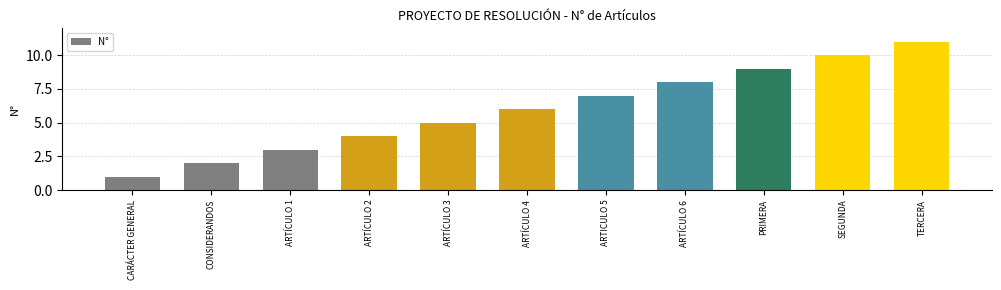

Which category has the highest value across all series?

TERCERA